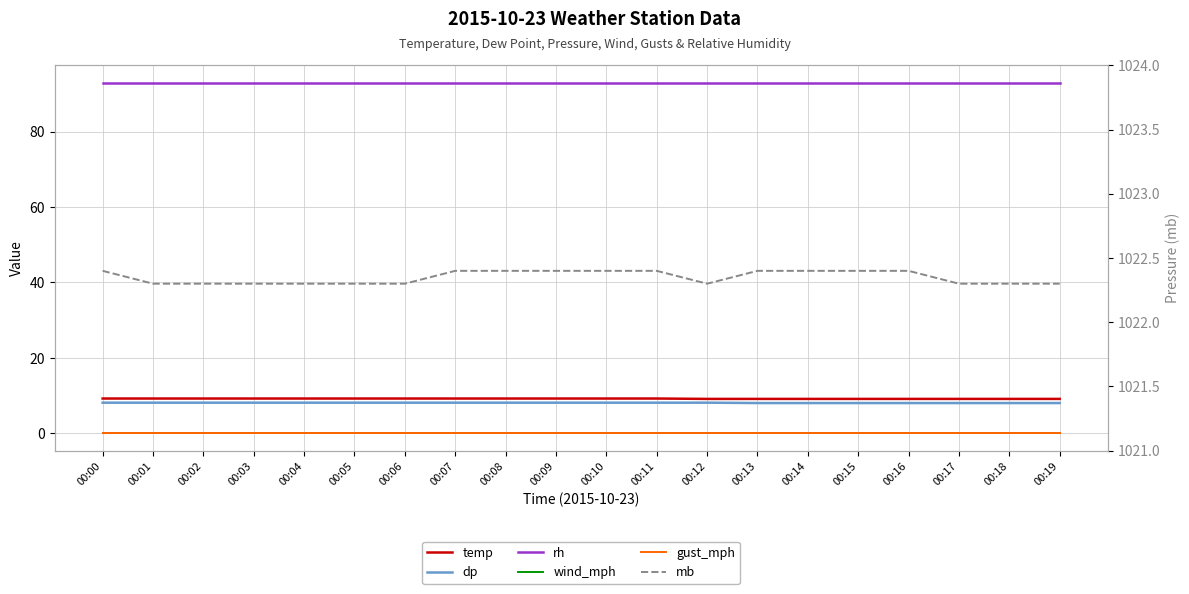

What is the difference between the highest and lowest values at 00:12?

1022.3